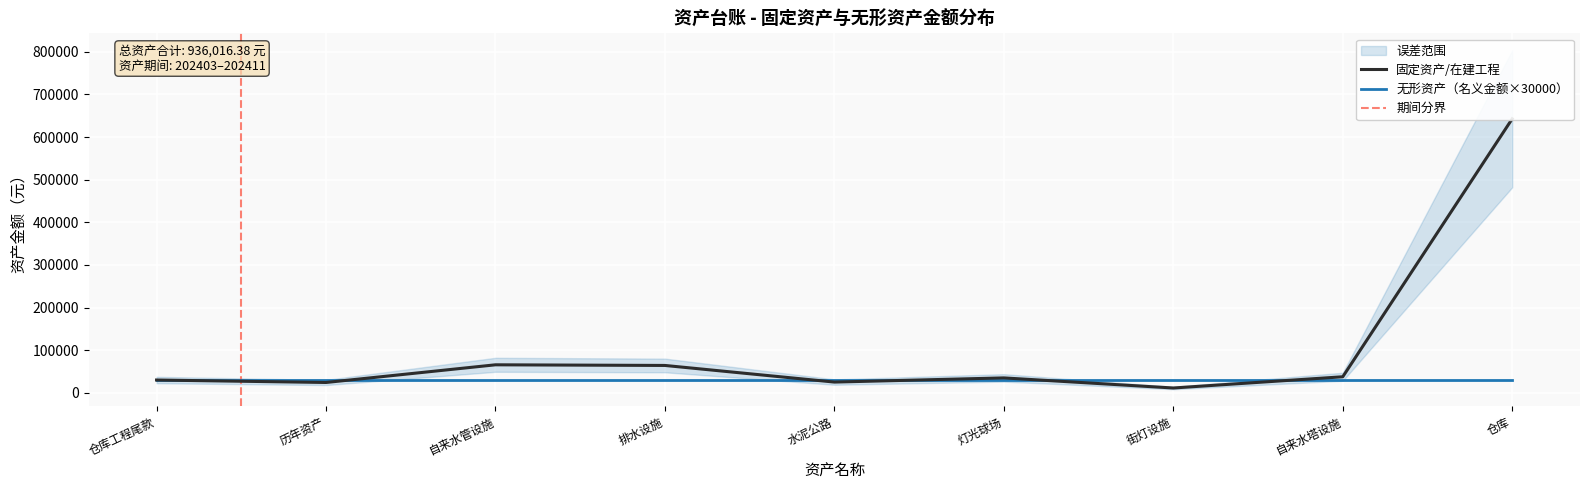

Reading left to right, what are all the values shown in this chart?

仓库工程尾款=30000.0	历年资产=24232.3	自来水管设施=65695.4	排水设施=64186.5	水泥公路=25174.8	灯光球场=34973.4	街灯设施=11289.0	自来水塔设施=37621.5	仓库=642823.5